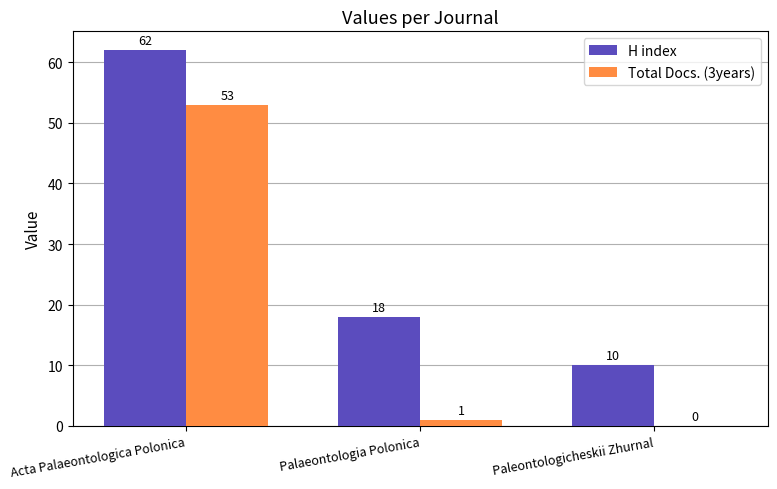

How many groups of bars are there?

3